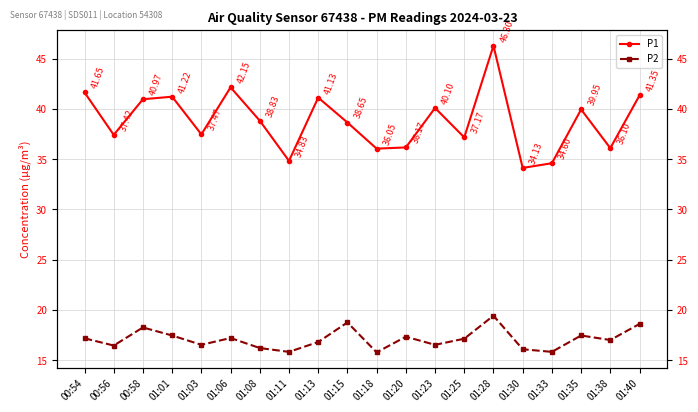

Which has a higher value, 01:35 or 01:20?

01:35